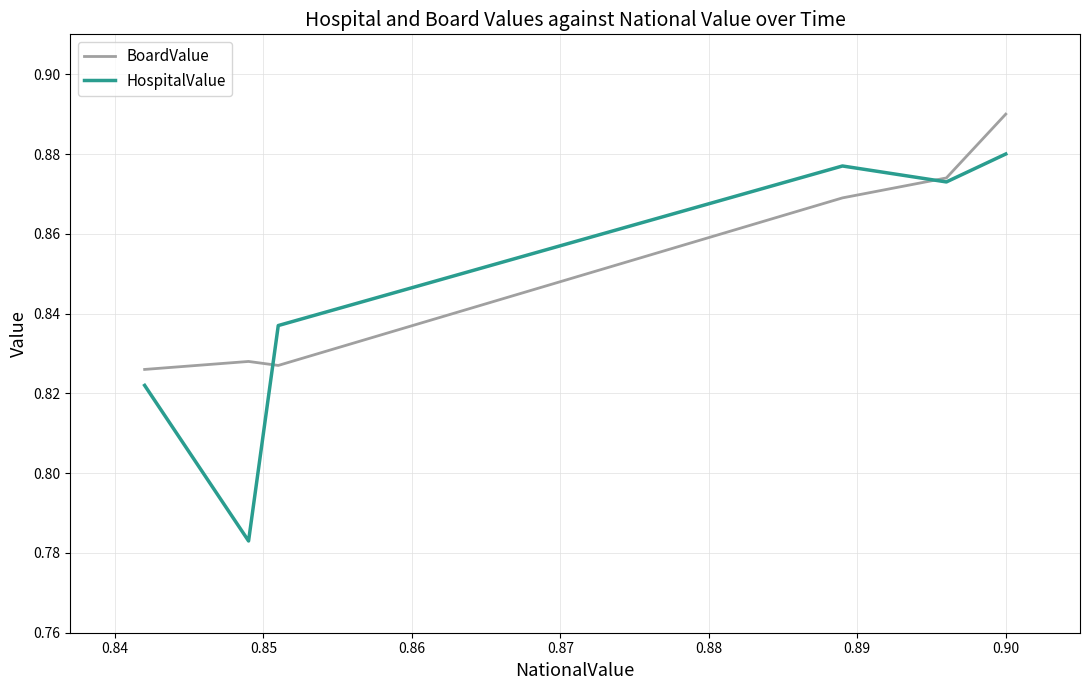

List the series in order of their overall mean, highest first.

BoardValue, HospitalValue